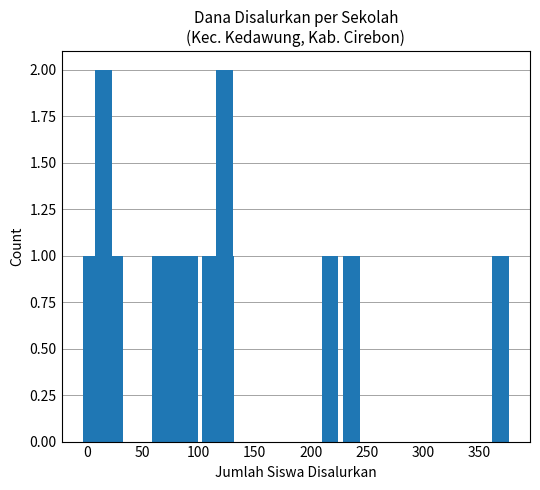

What is the greatest value displayed?

2